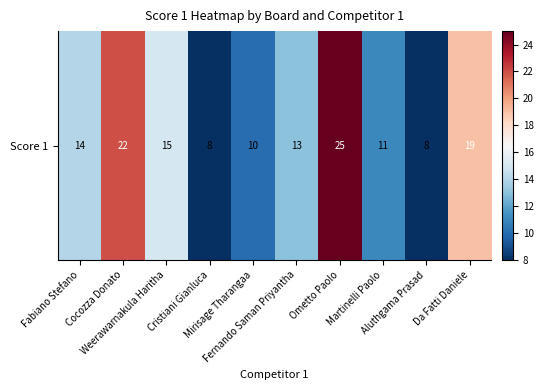

Rank the categories by value from lowest to highest.

Cristiani Gianluca, Aluthgama Prasad, Mirisage Tharangaa, Martinelli Paolo, Fernando Saman Priyantha, Fabiano Stefano, Weerawarnakula Haritha, Da Fatti Daniele, Cocozza Donato, Ometto Paolo